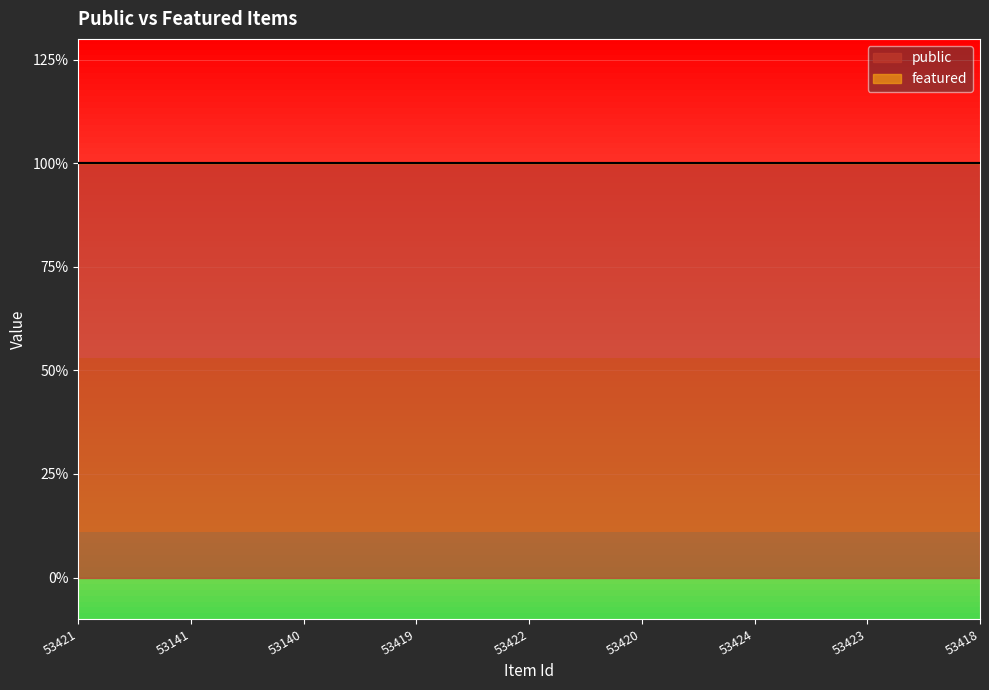

Reading right to left, list all the values displayed in this chart.

public: 53418=1	53423=1	53424=1	53420=1	53422=1	53419=1	53140=1	53141=1	53421=1
featured: 53418=0	53423=0	53424=0	53420=0	53422=0	53419=0	53140=0	53141=0	53421=0